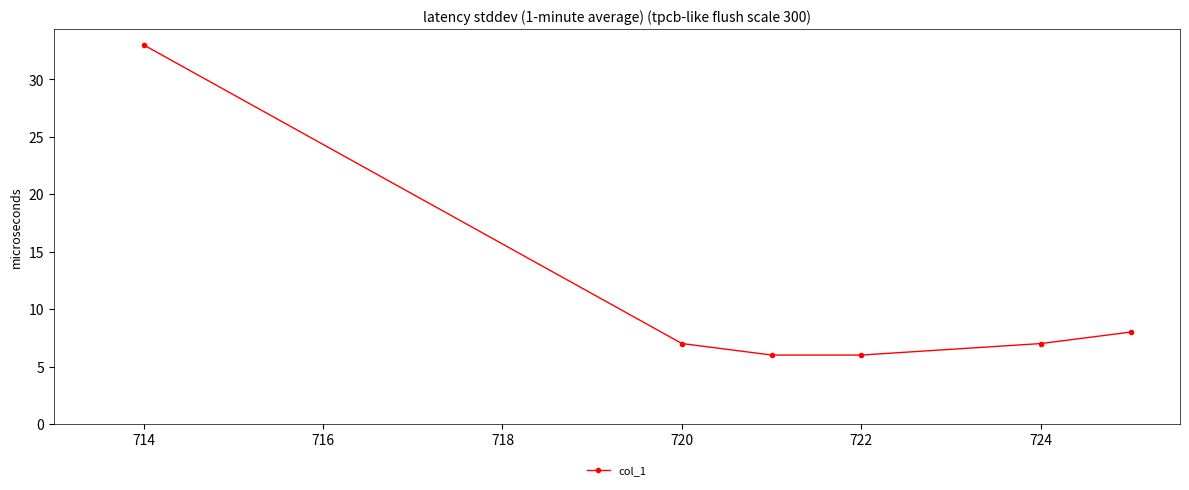

What is the sum of all values?

67